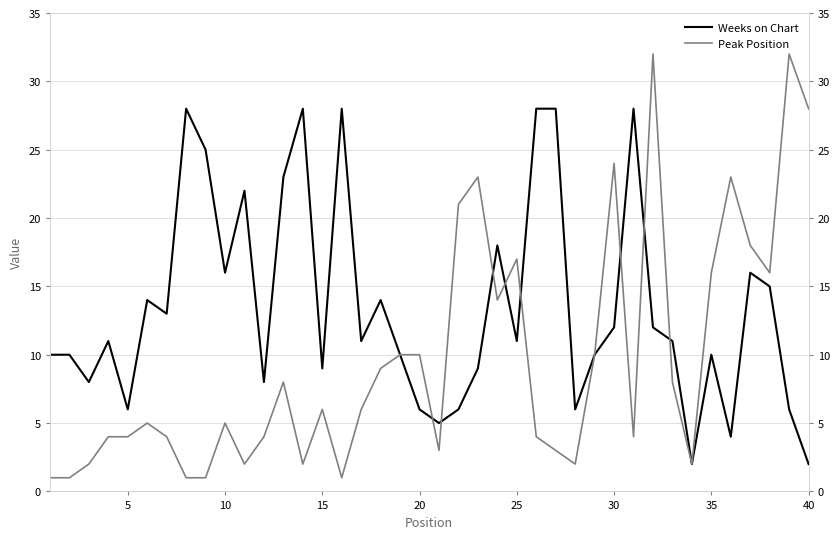

Is the value of Peak Position at 28 greater than the value of Weeks on Chart at 36?

No